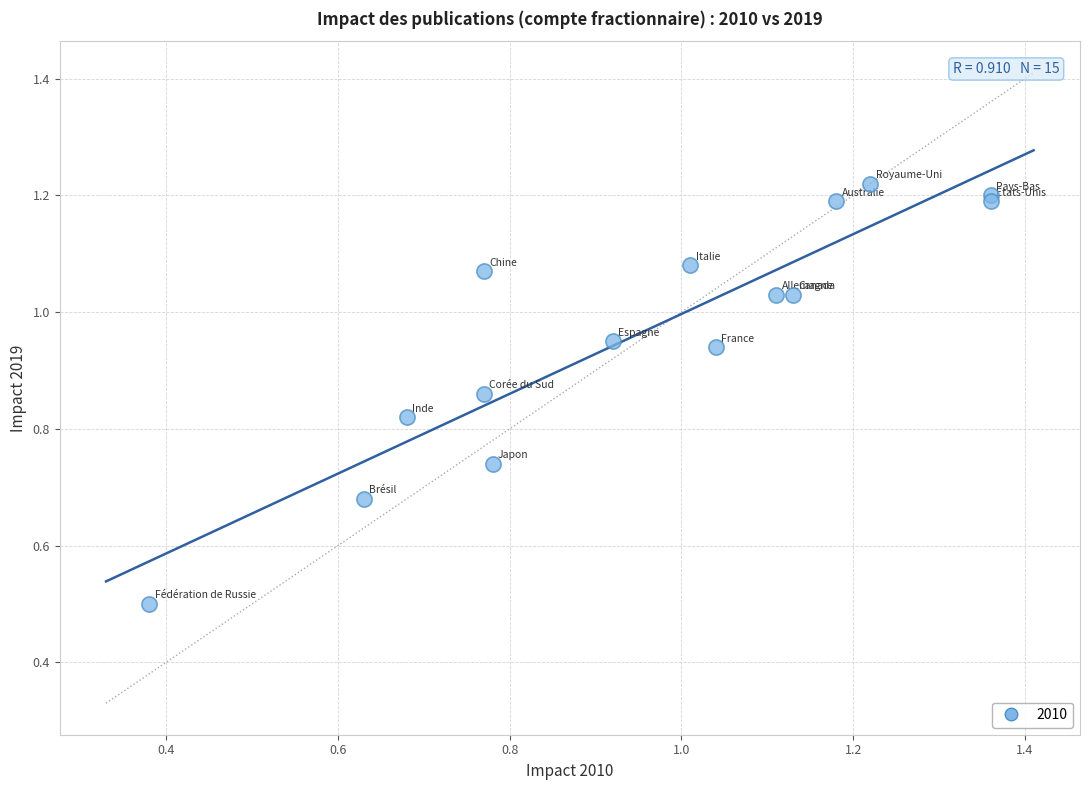

What Y value in the scatter plot is closest to 0?

0.5